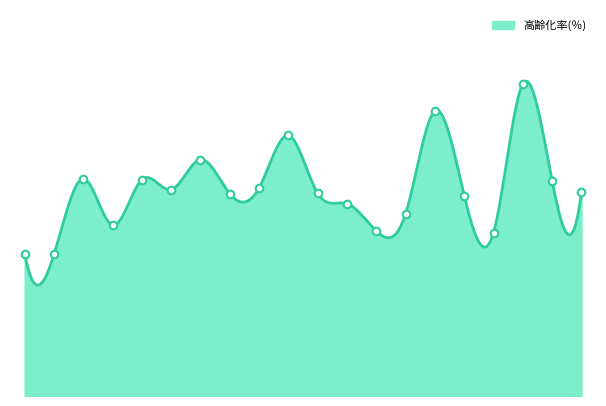

What is the change in value from 与良 to 南町?

+0.3